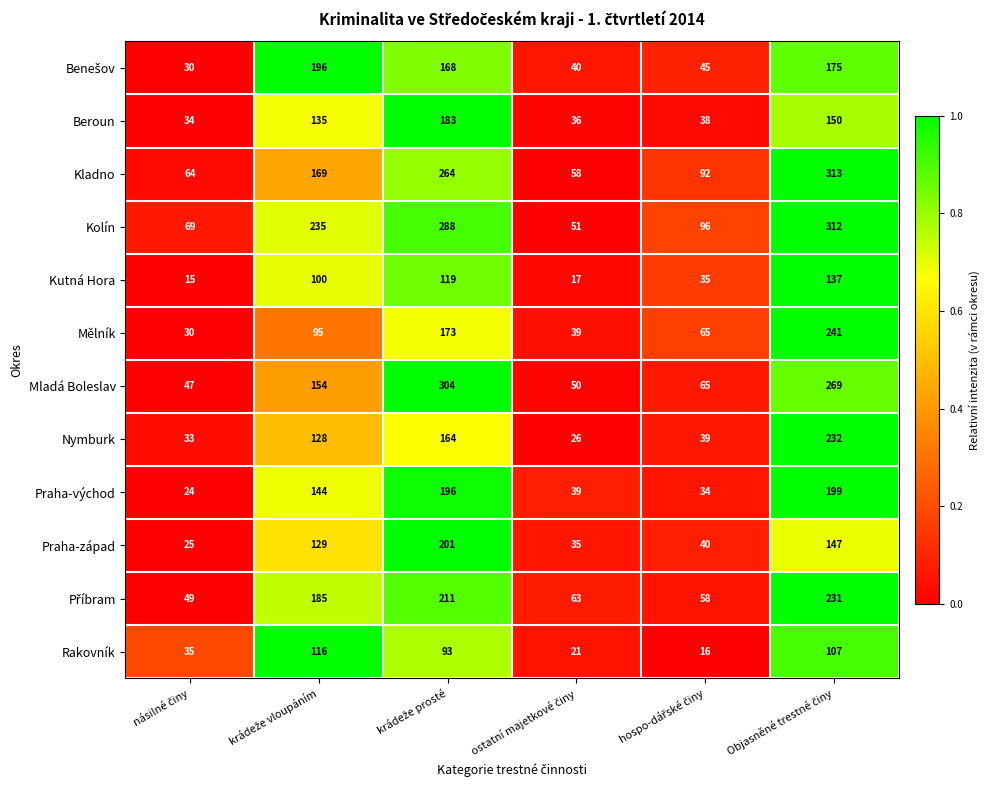

Which series has the widest spread of values?

Kolín